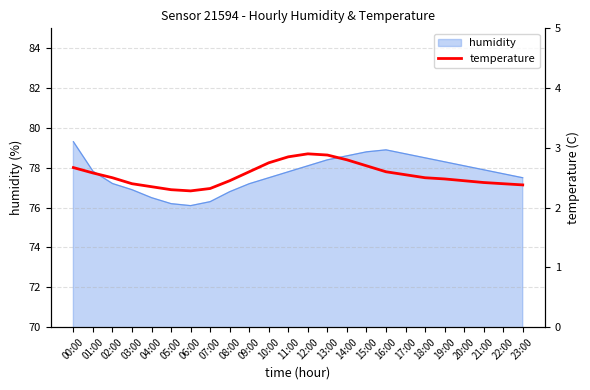

Reading left to right, extract all data points from this chart.

2.7	2.6	2.5	2.4	2.4	2.3	2.3	2.3	2.5	2.6	2.8	2.9	2.9	2.9	2.8	2.7	2.6	2.5	2.5	2.5	2.5	2.4	2.4	2.4